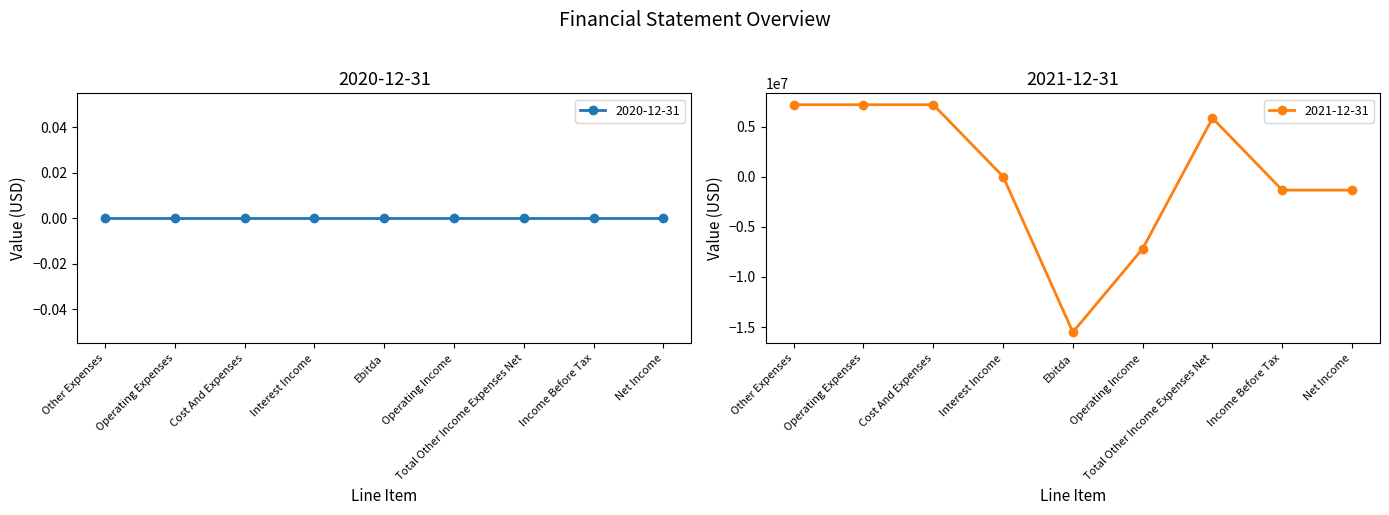

At which label is the value closest to -4163000?

Income Before Tax